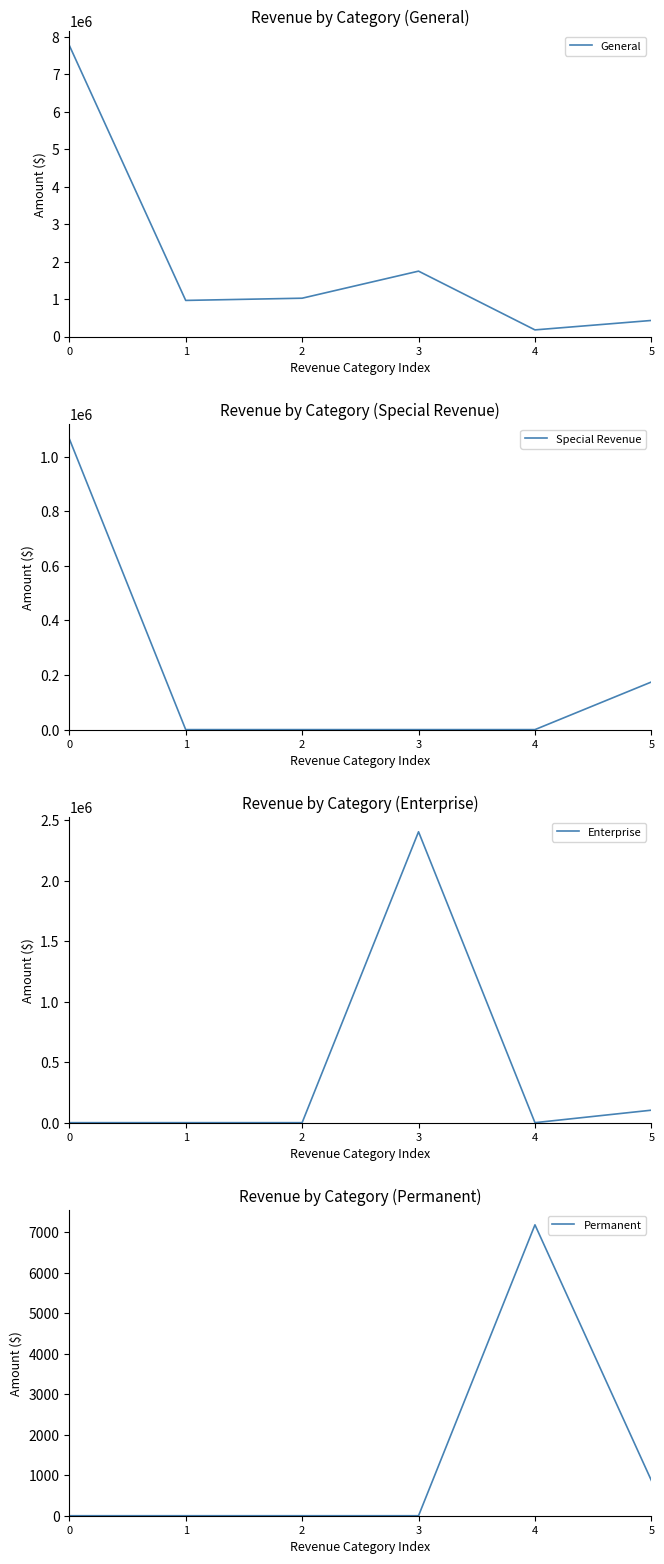

True or false: Special Revenue and Permanent intersect in this chart.

True